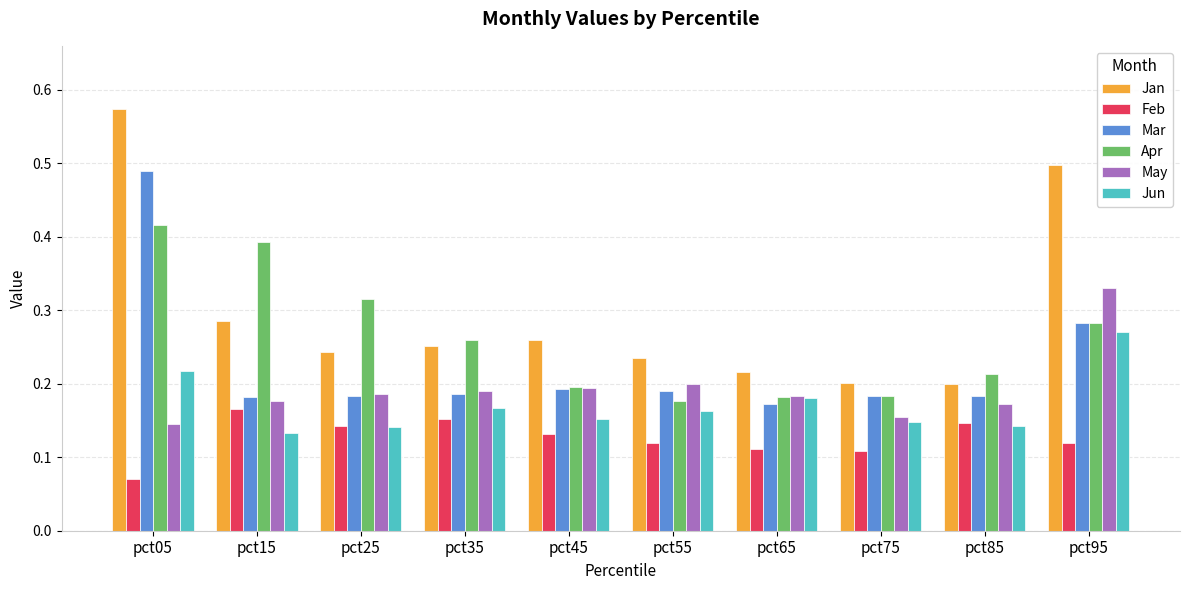

Which series has the widest spread of values?

Jan